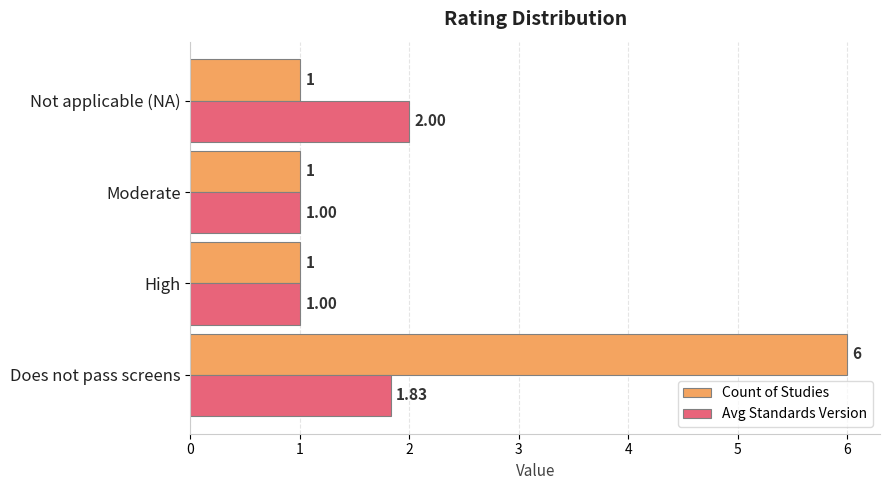

What is the total value across all series at Moderate?

2.0